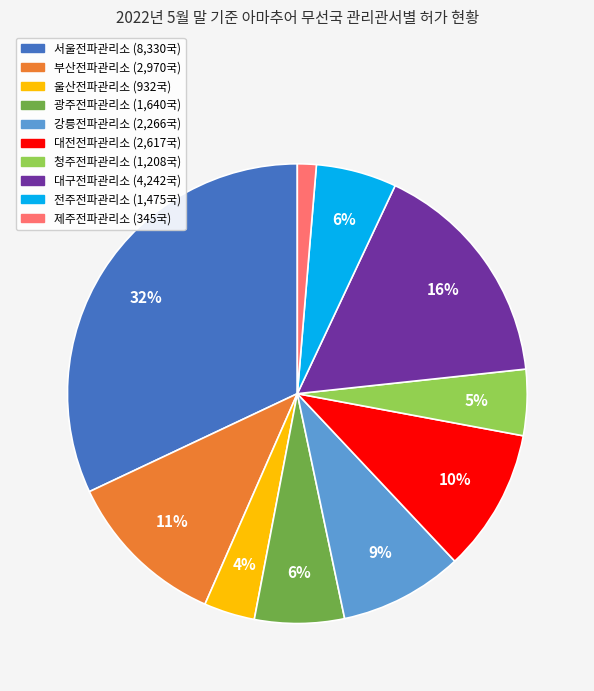

True or false: 광주전파관리소 accounts for 1% of the total.

False